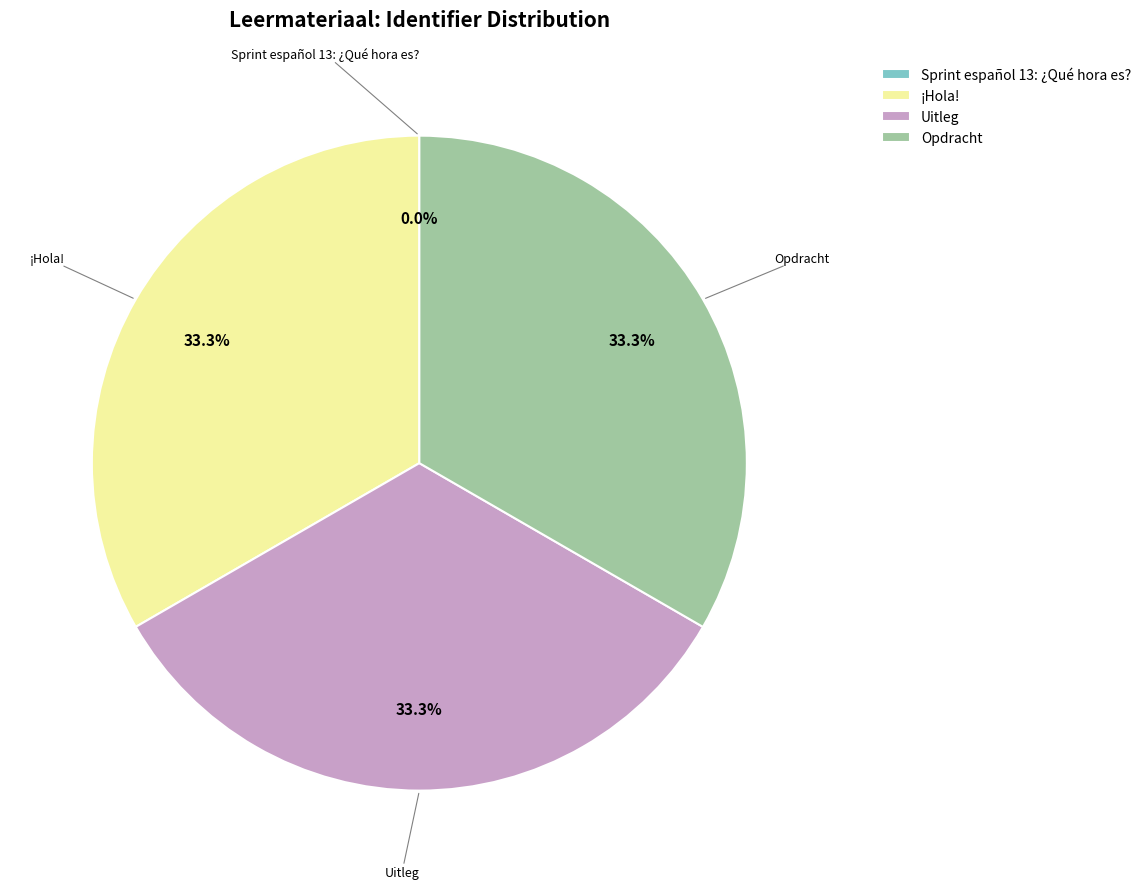

To the nearest percent, what is the combined percentage of ¡Hola! and Opdracht?

67%